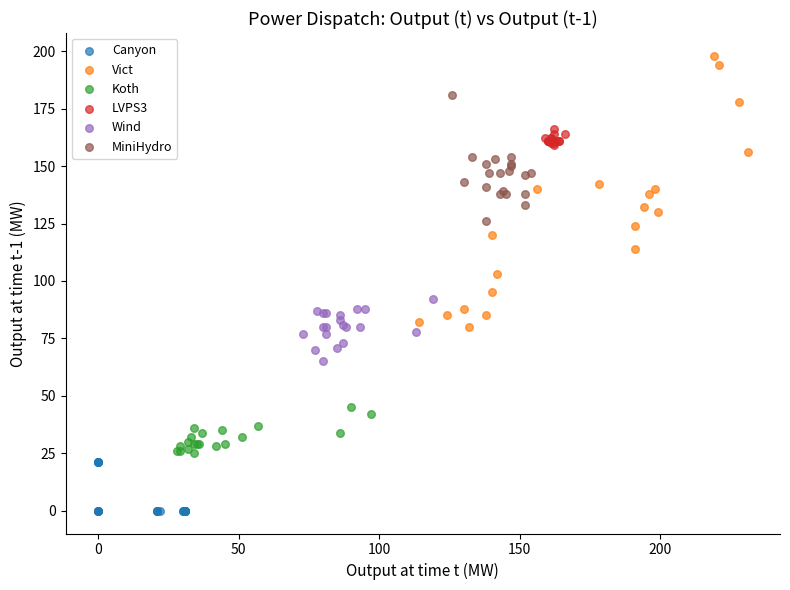

Which series has the largest Y range (max minus min)?

Vict